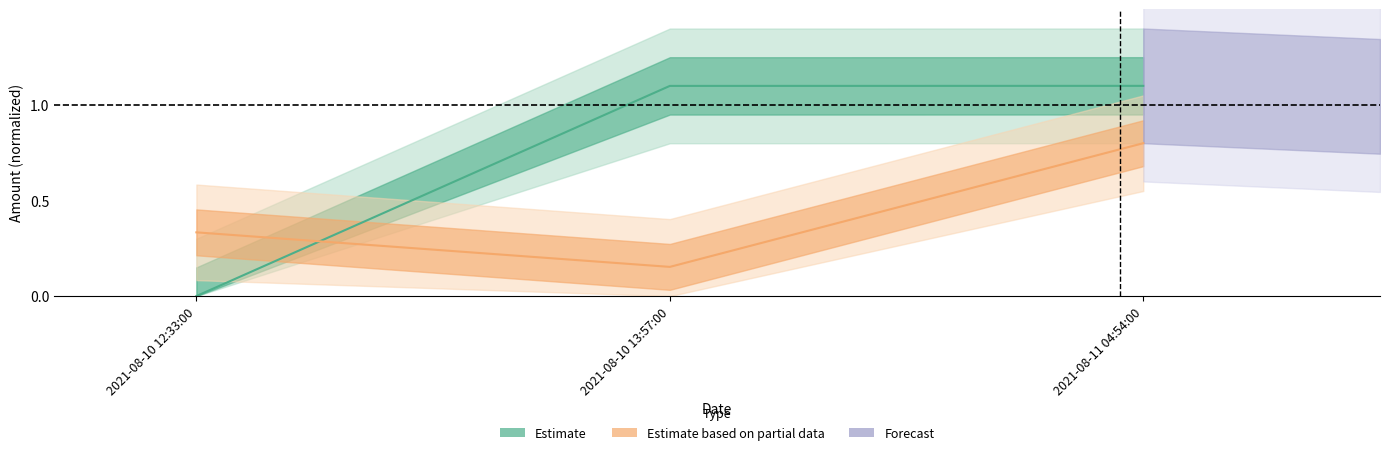

At how many categories does at least one series exceed 0?

3